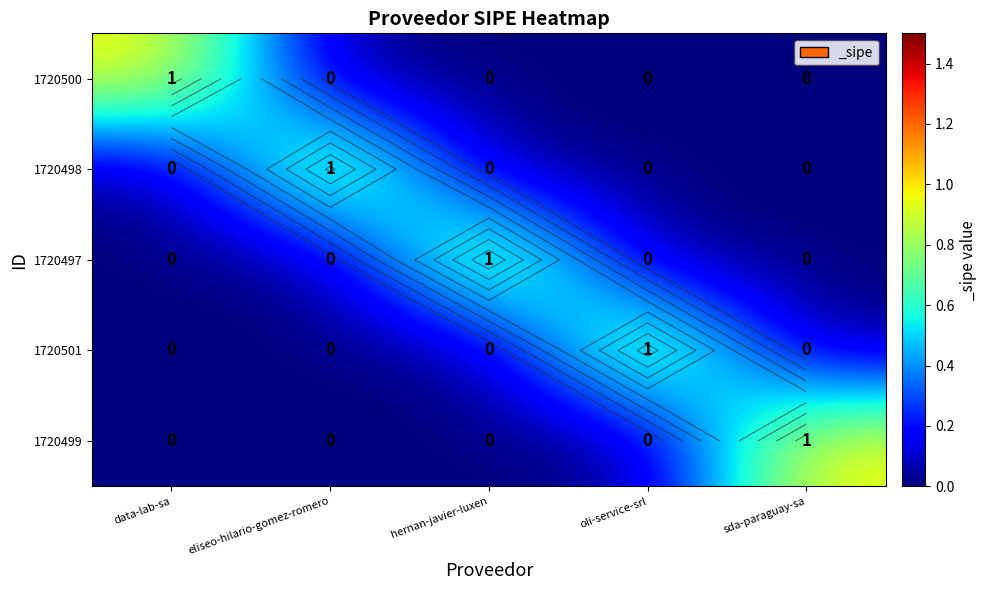

Which has a higher value, oli-service-srl or data-lab-sa?

data-lab-sa